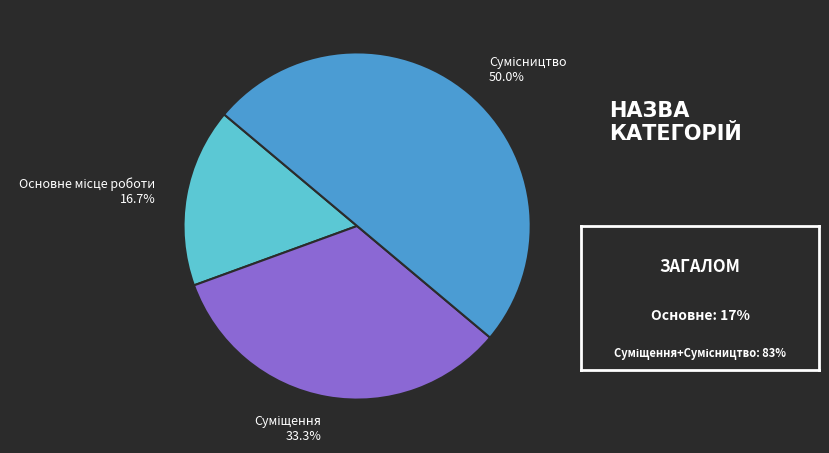

Is there a majority slice in this chart?

No